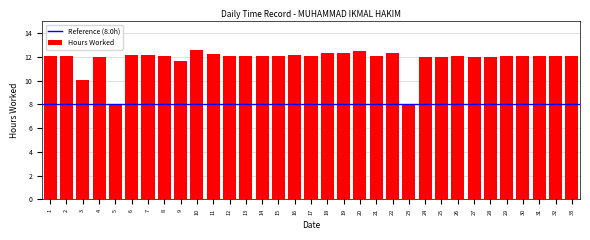

The chart shows a value of 4.2 at 22. True or false?

False